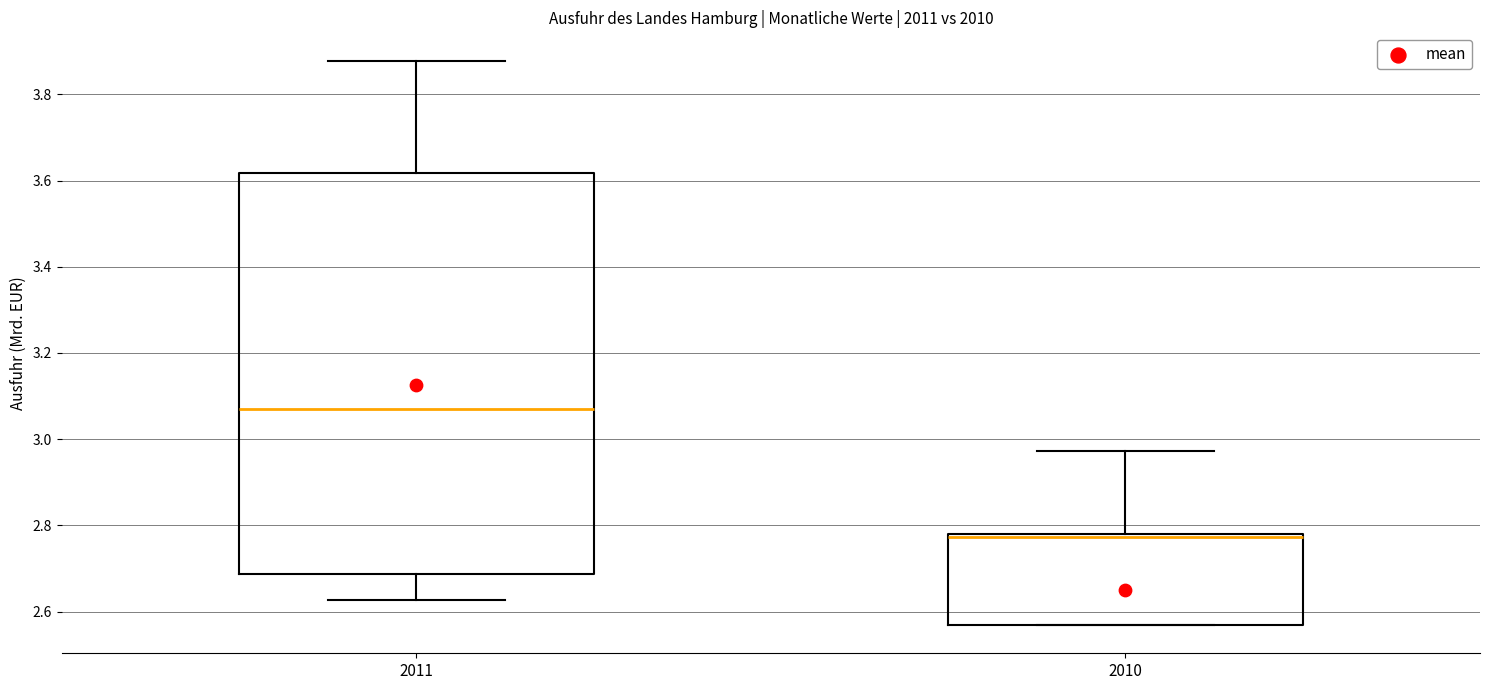

Which box has the highest median line?

2011